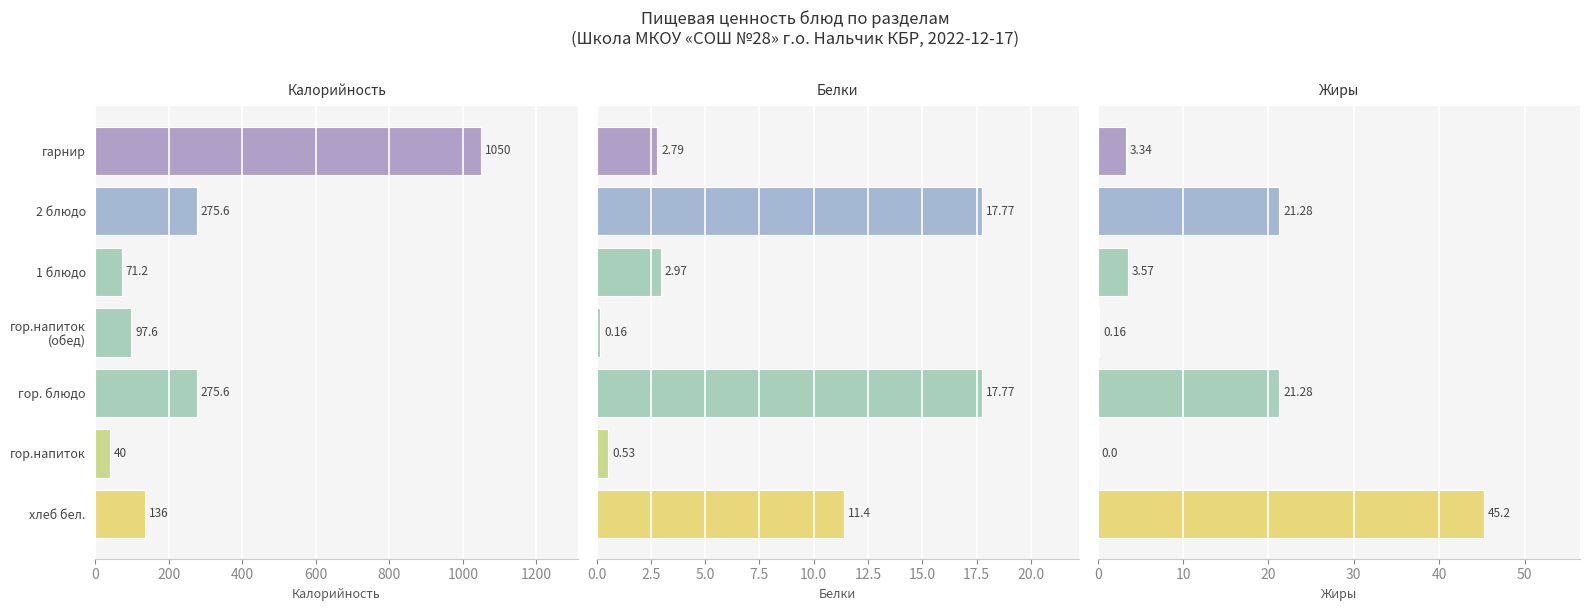

How many values in the Жиры series exceed 3?

5